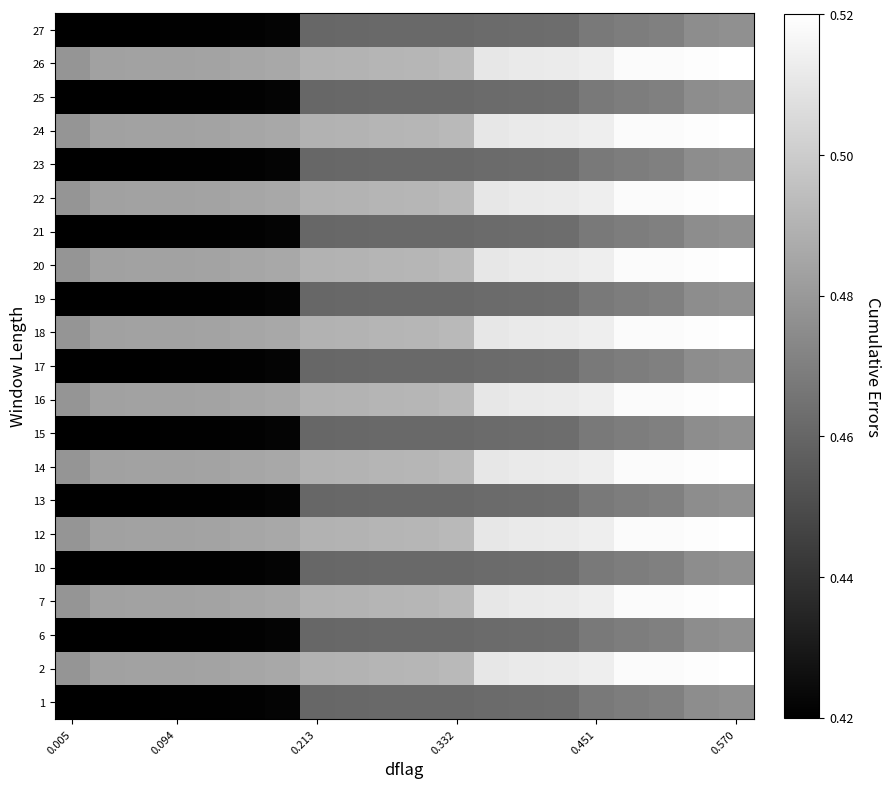

Count the number of data series in this chart.

21